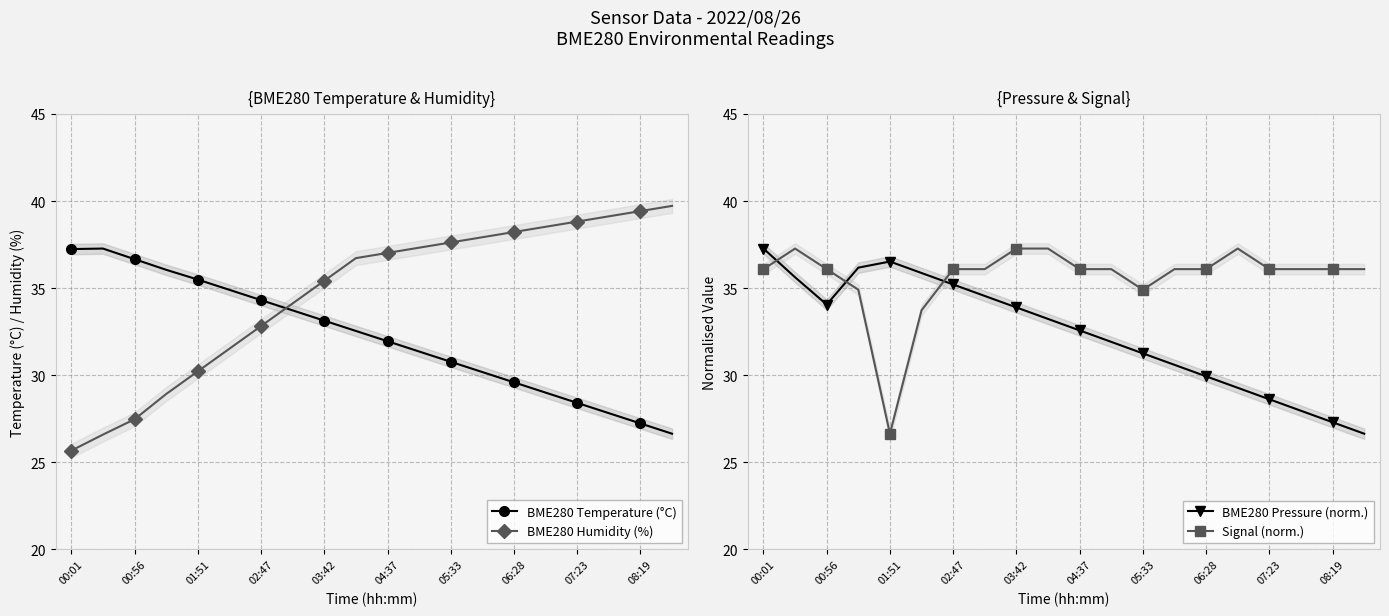

True or false: BME280 Pressure (norm.) has a value of 15.9 at 07:23.

False